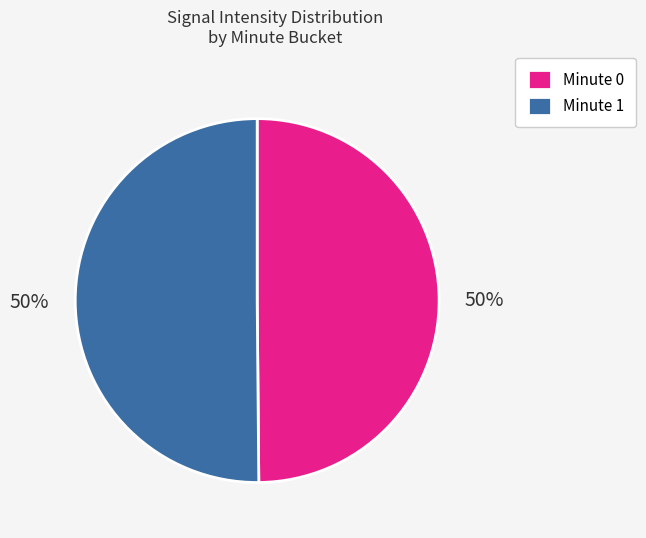

True or false: Minute 0 accounts for 57% of the total.

False